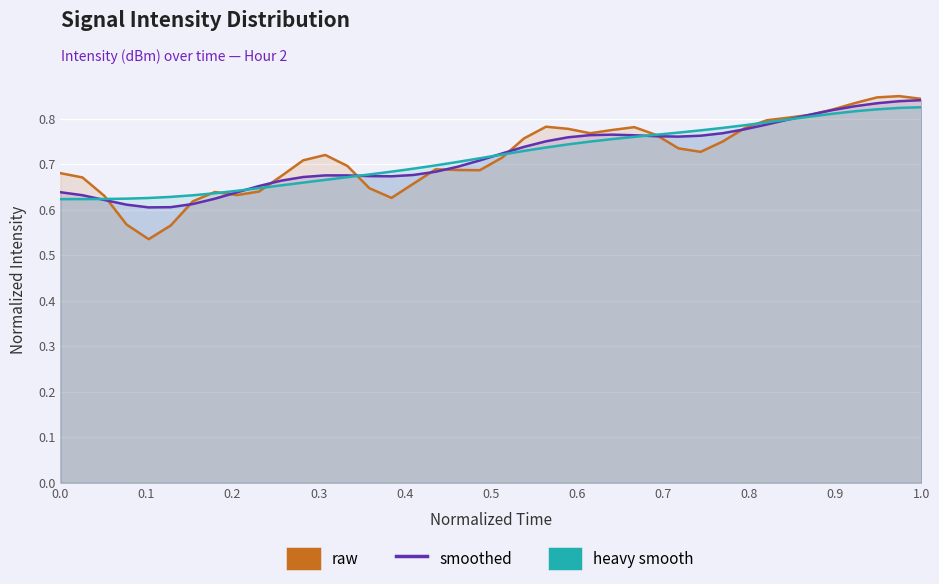

Reading left to right, what are all the values shown in this chart?

raw: 0.7	0.7	0.6	0.6	0.5	0.6	0.6	0.6	0.6	0.6	0.7	0.7	0.7	0.7	0.6	0.6	0.7	0.7	0.7	0.7	0.7	0.8	0.8	0.8	0.8	0.8	0.8	0.8	0.7	0.7	0.7	0.8	0.8	0.8	0.8	0.8	0.8	0.8	0.8	0.8
smoothed: 0.6	0.6	0.6	0.6	0.6	0.6	0.6	0.6	0.6	0.7	0.7	0.7	0.7	0.7	0.7	0.7	0.7	0.7	0.7	0.7	0.7	0.7	0.8	0.8	0.8	0.8	0.8	0.8	0.8	0.8	0.8	0.8	0.8	0.8	0.8	0.8	0.8	0.8	0.8	0.8
heavy smooth: 0.6	0.6	0.6	0.6	0.6	0.6	0.6	0.6	0.6	0.6	0.7	0.7	0.7	0.7	0.7	0.7	0.7	0.7	0.7	0.7	0.7	0.7	0.7	0.7	0.7	0.8	0.8	0.8	0.8	0.8	0.8	0.8	0.8	0.8	0.8	0.8	0.8	0.8	0.8	0.8